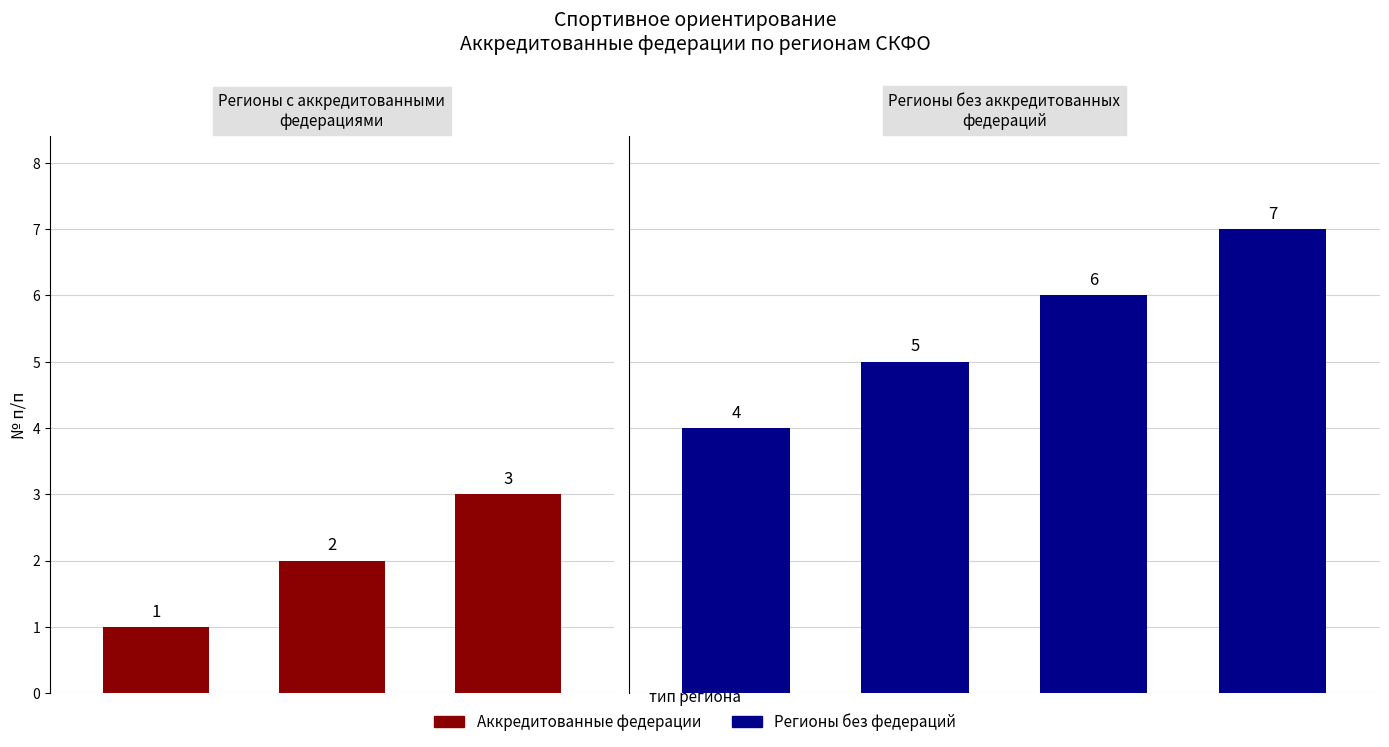

The chart shows a value of 8 at Республика Ингушетия. True or false?

False